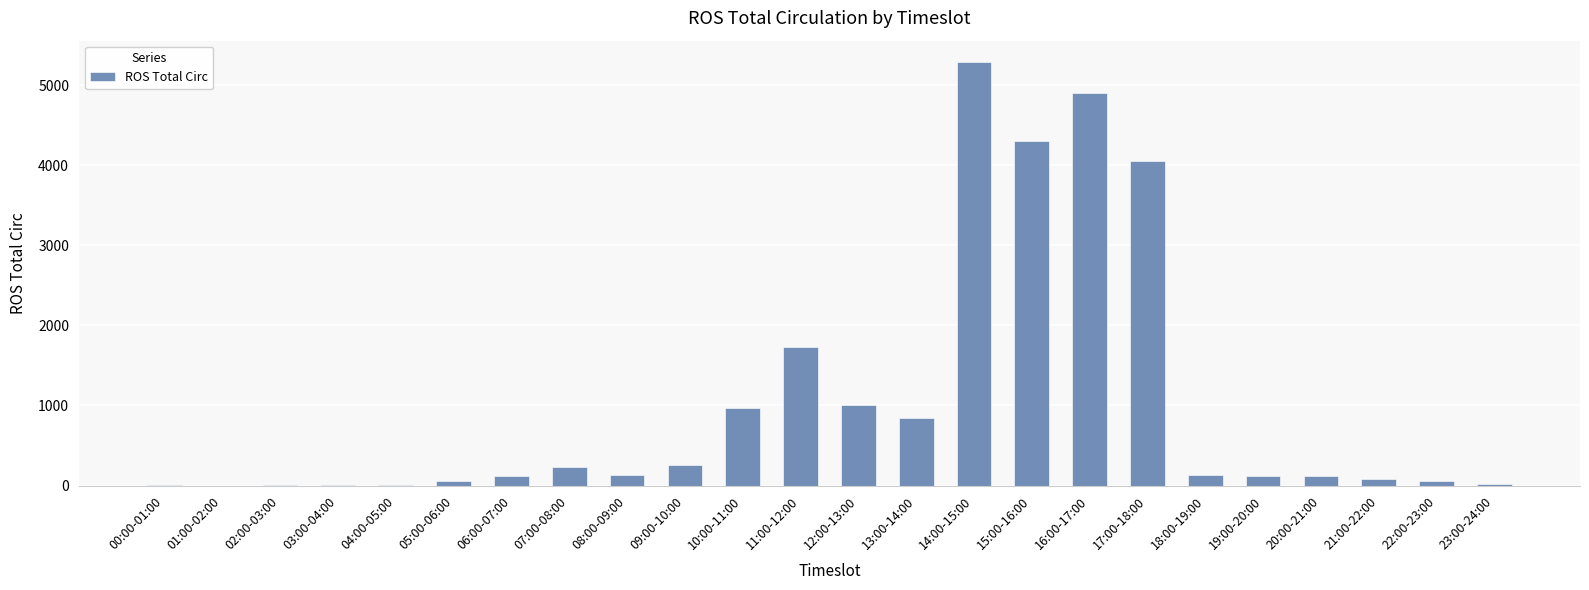

Where is the data nearest to the value 2646?

11:00-12:00